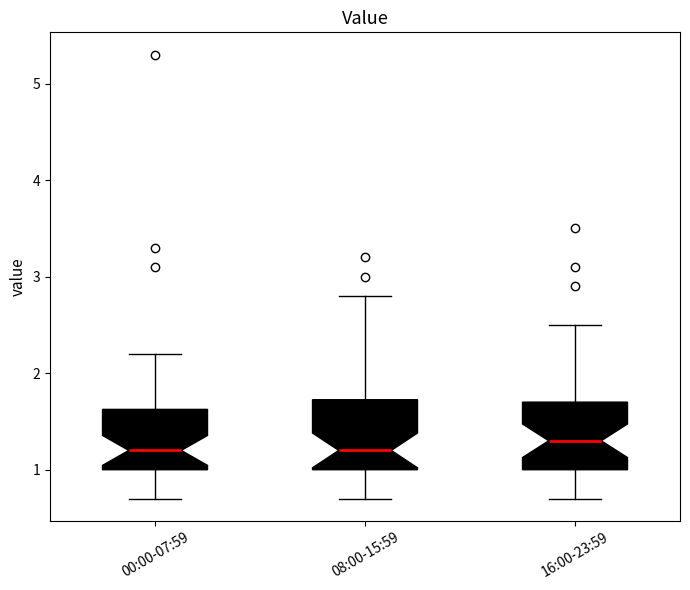

Where does the lower whisker of the box for 08:00-15:59 end on the y-axis? The values are not printed on the chart, so give them approximately, as read against the axis.

0.7